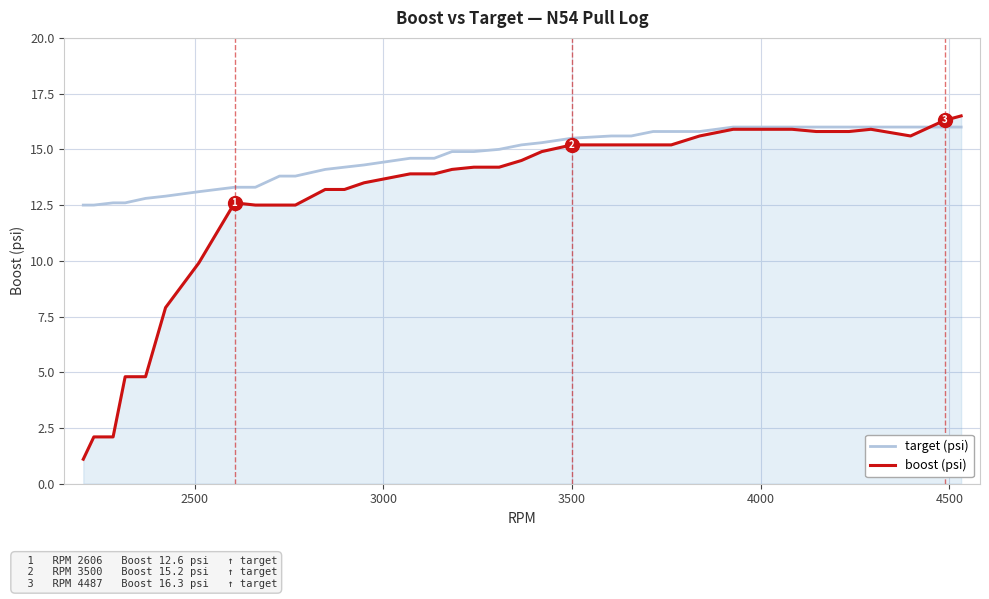

Reading left to right, what are all the values shown in this chart?

target (psi): 12.5	12.5	12.6	12.6	12.8	12.9	13.1	13.3	13.3	13.8	13.8	14.1	14.2	14.3	14.6	14.6	14.9	14.9	15.0	15.2	15.3	15.5	15.6	15.6	15.8	15.8	15.8	16.0	16.0	16.0	16.0	16.0	16.0	16.0	16.0	16.0
boost (psi): 1.1	2.1	2.1	4.8	4.8	7.9	9.9	12.6	12.5	12.5	12.5	13.2	13.2	13.5	13.9	13.9	14.1	14.2	14.2	14.5	14.9	15.2	15.2	15.2	15.2	15.2	15.6	15.9	15.9	15.9	15.8	15.8	15.9	15.6	16.3	16.5